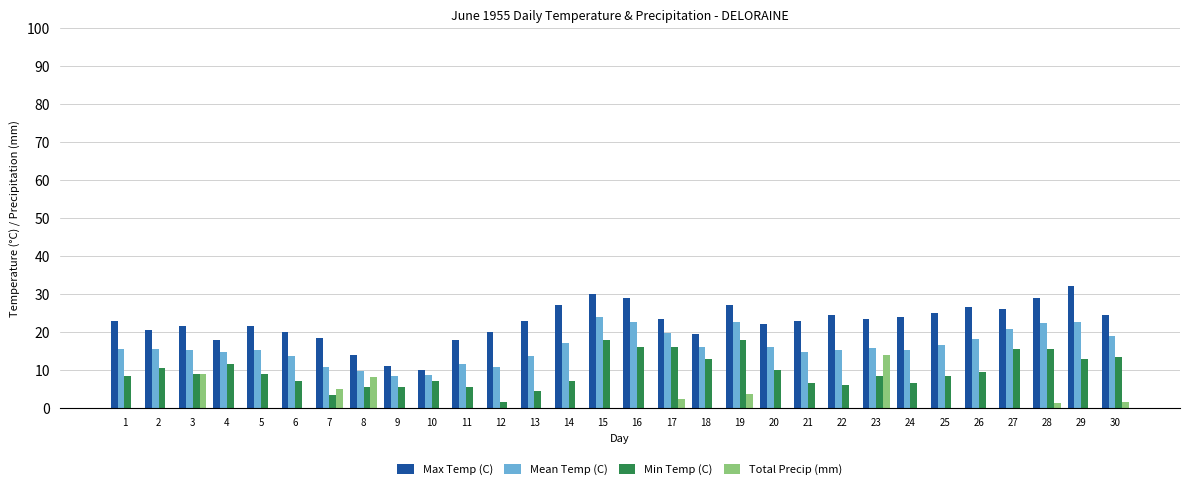

Is it true that Total Precip (mm) equals 0.0 at 11?

True